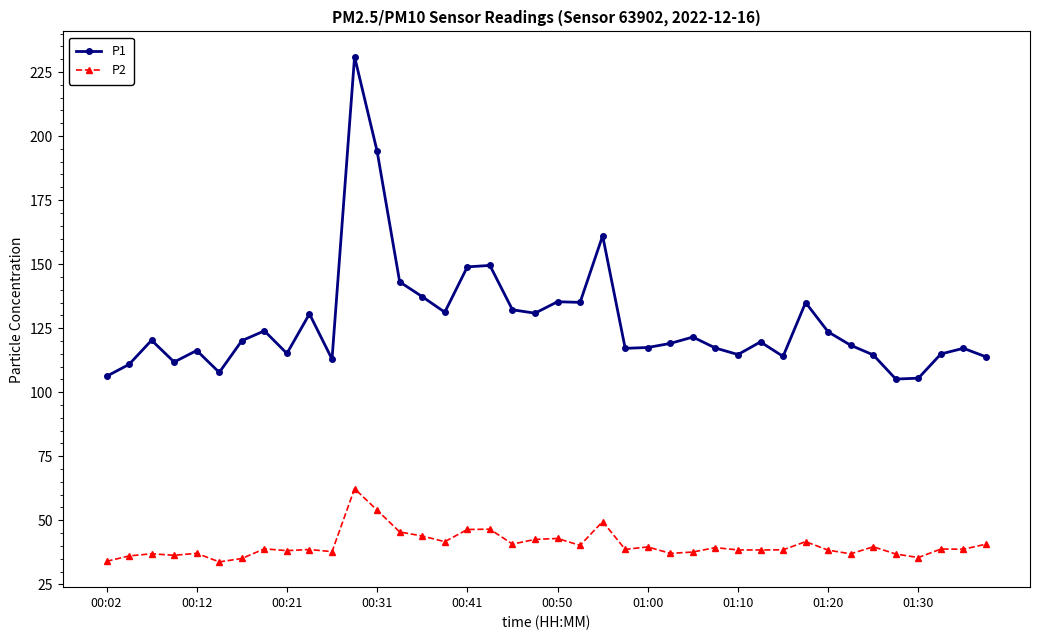

True or false: P2 and P1 intersect in this chart.

False